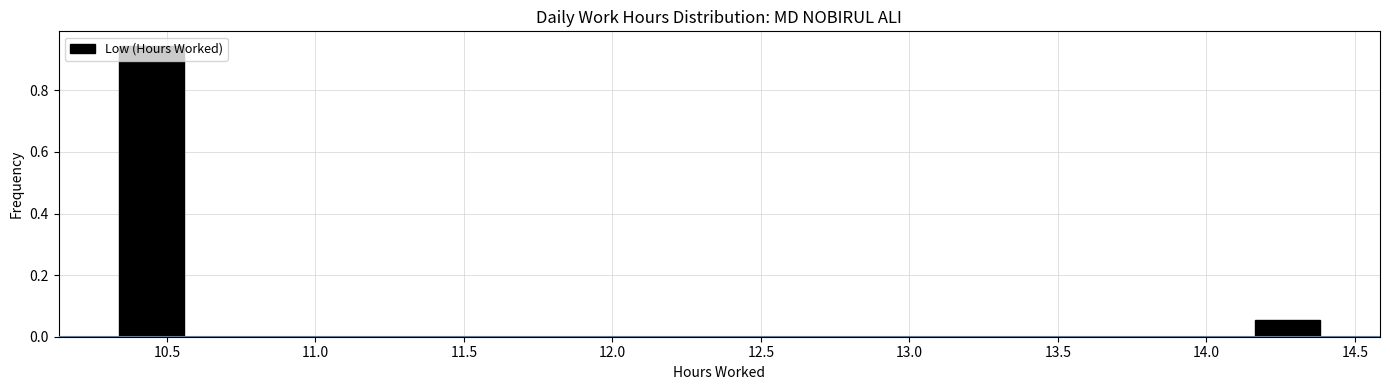

Which range on the x-axis has the tallest bar?

10.30 to 10.60